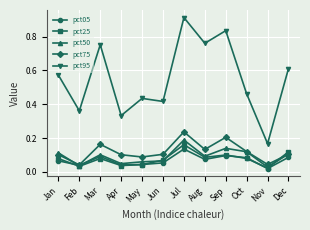

Which category has the highest value in the pct50 series?

Jul